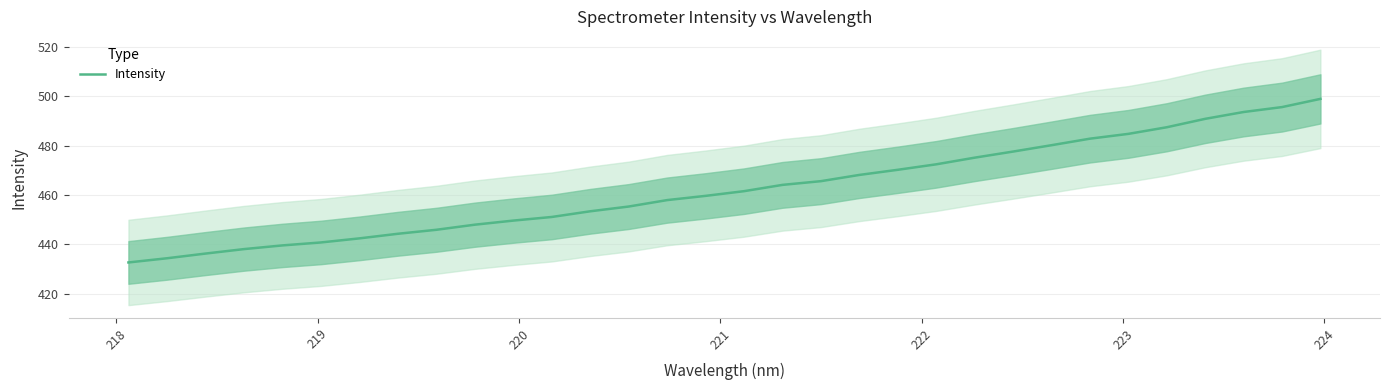

What is the average value?

462.4